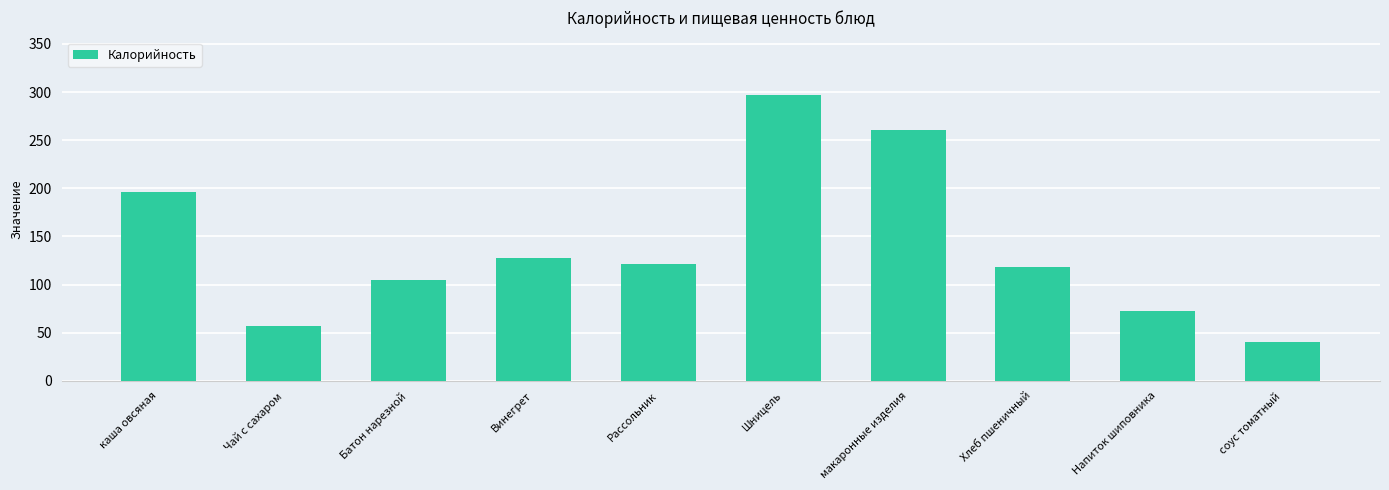

Does the chart contain stacked bars?

No